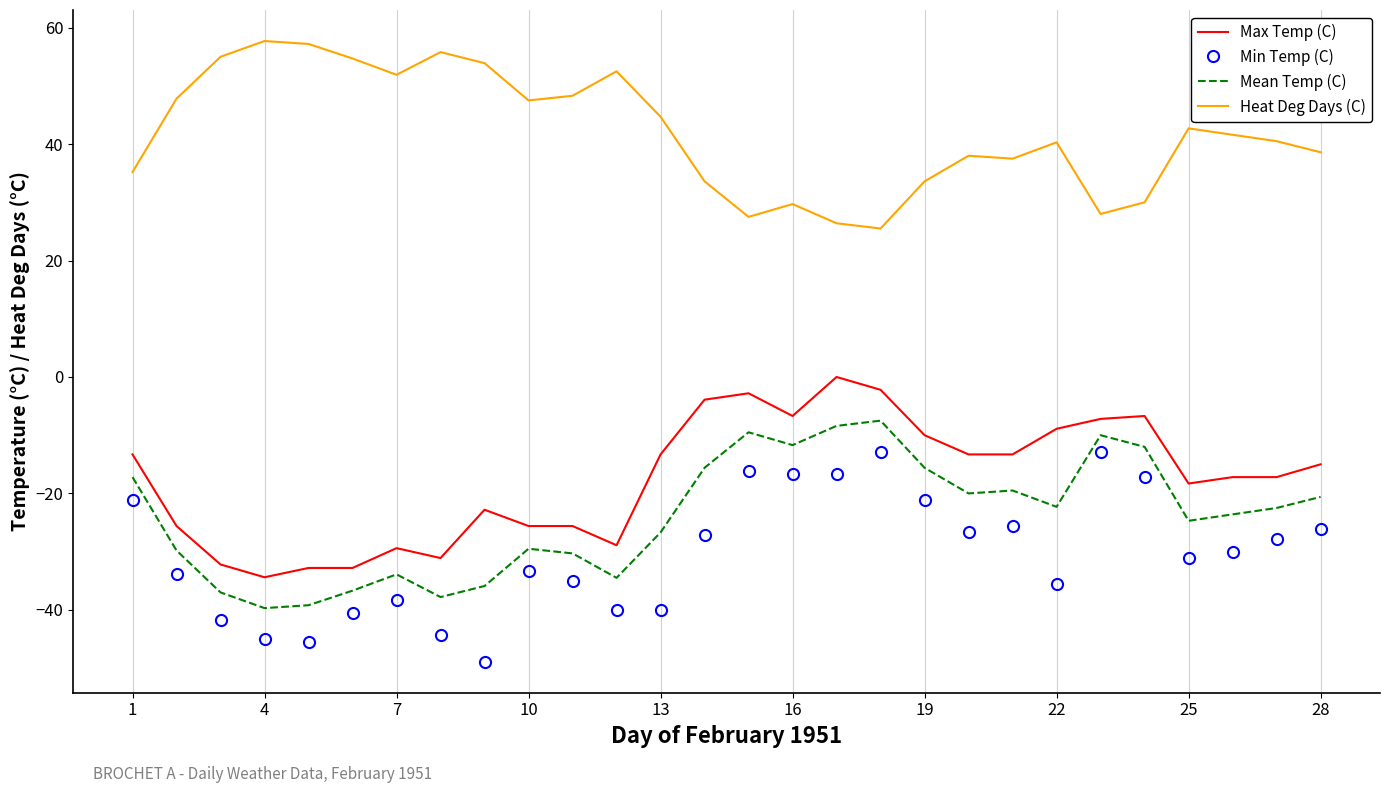

Rank the series by their maximum value, from highest to lowest.

Heat Deg Days (C), Max Temp (C), Mean Temp (C), Min Temp (C)